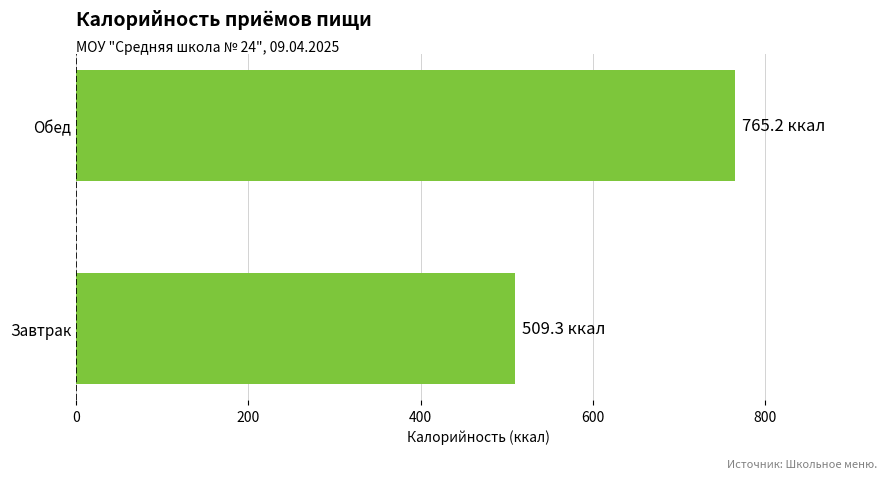

How many bars are there in total?

2